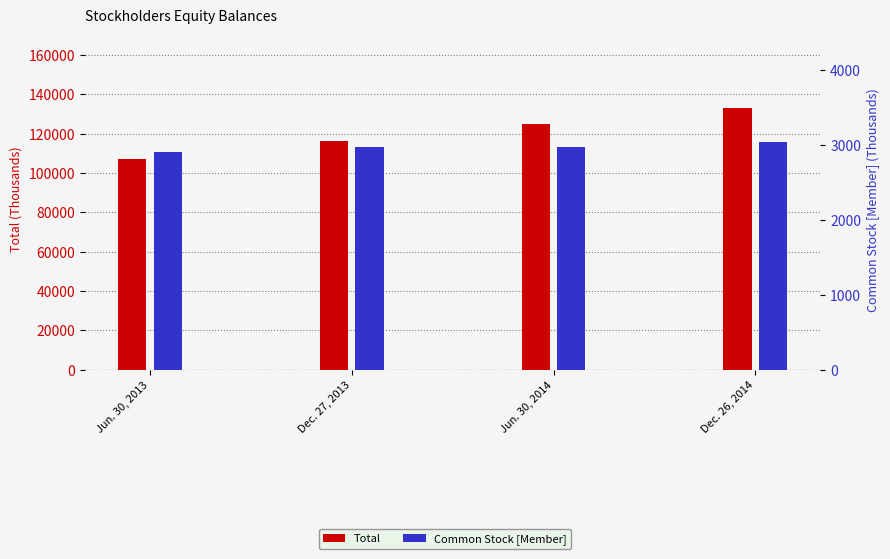

How many values in the Total series exceed 124883?

1